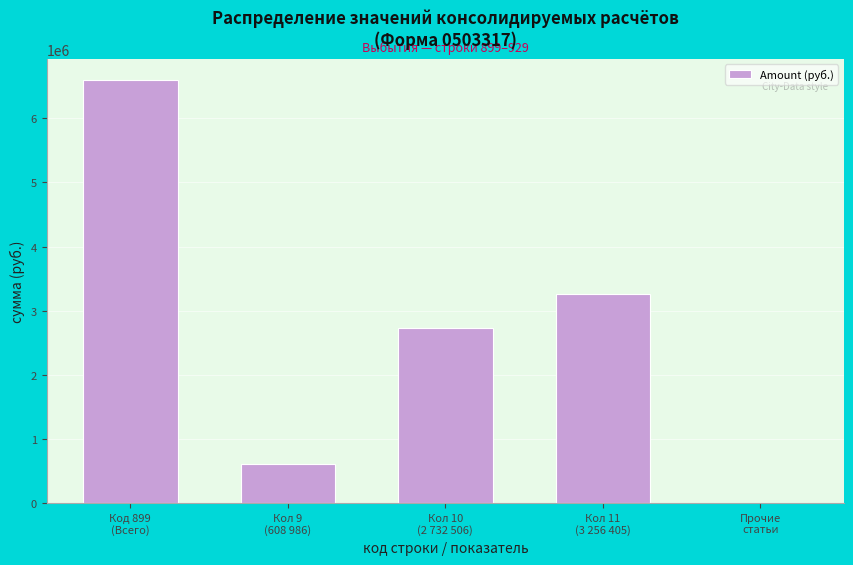

What is the greatest value displayed?

6597897.1